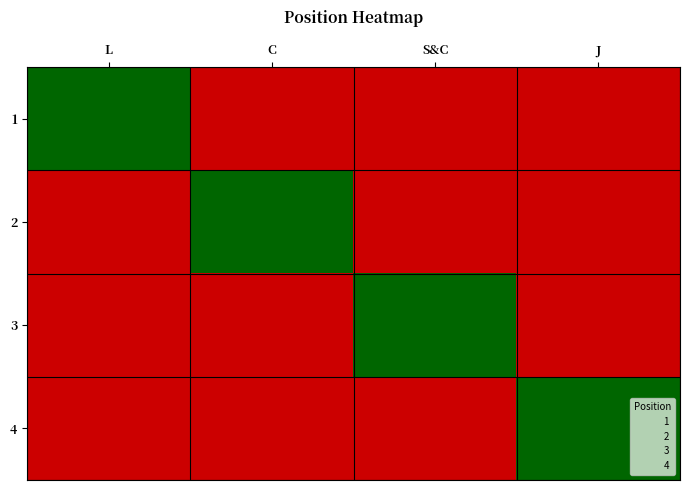

At how many categories does at least one series exceed 0?

4